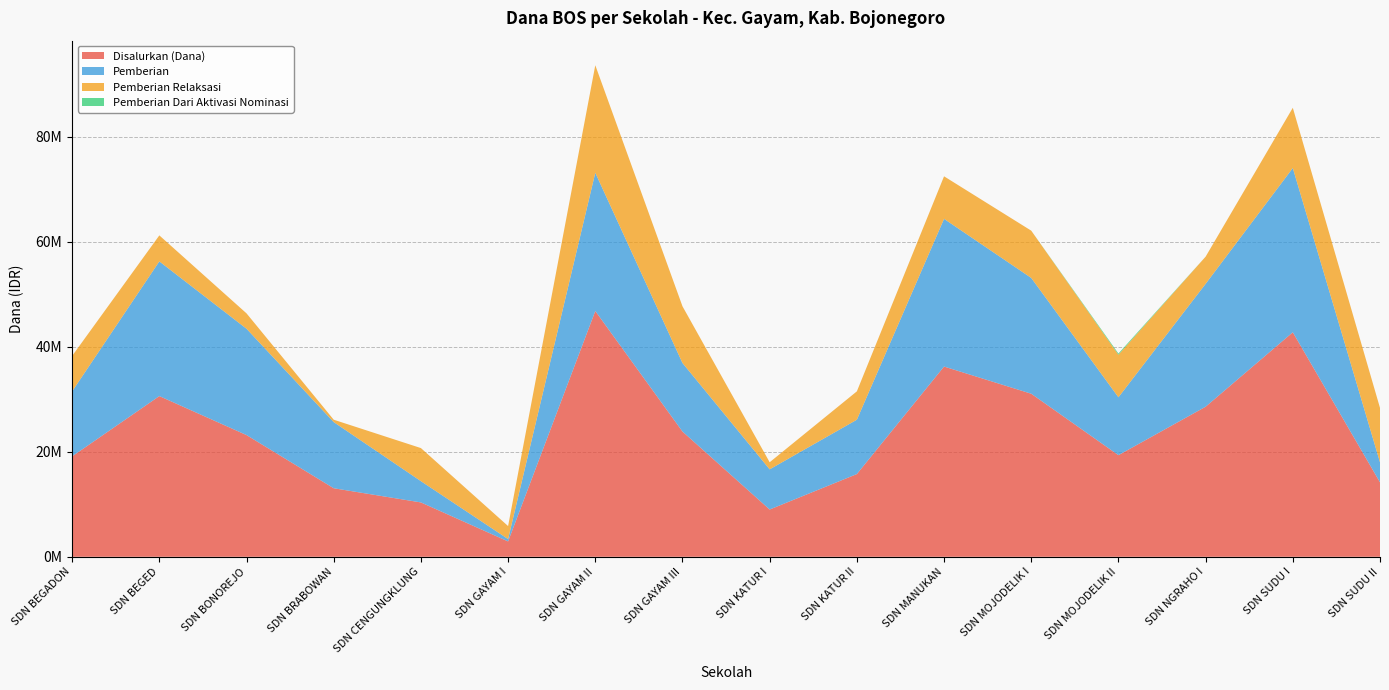

Reading left to right, transcribe all the data shown in this chart.

Disalurkan (Dana): 19125000	30600000	23175000	13050000	10350000	2925000	46800000	23850000	9000000	15750000	36225000	31050000	19350000	28575000	42750000	14175000
Pemberian: 12375000	25650000	20250000	12600000	4050000	450000	26325000	13050000	7650000	10350000	28125000	22050000	11025000	23400000	31275000	3825000
Pemberian Relaksasi: 6750000	4950000	2925000	450000	6300000	2475000	20475000	10800000	1350000	5400000	8100000	9000000	8100000	5175000	11475000	10350000
Pemberian Dari Aktivasi Nominasi: 0	0	0	0	0	0	0	0	0	0	0	0	225000	0	0	0